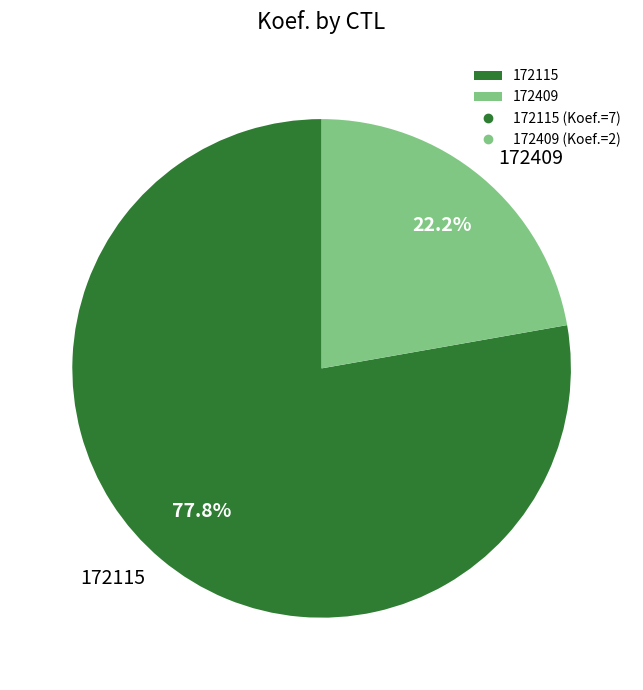

To the nearest percent, what percentage of the pie is 172115?

78%